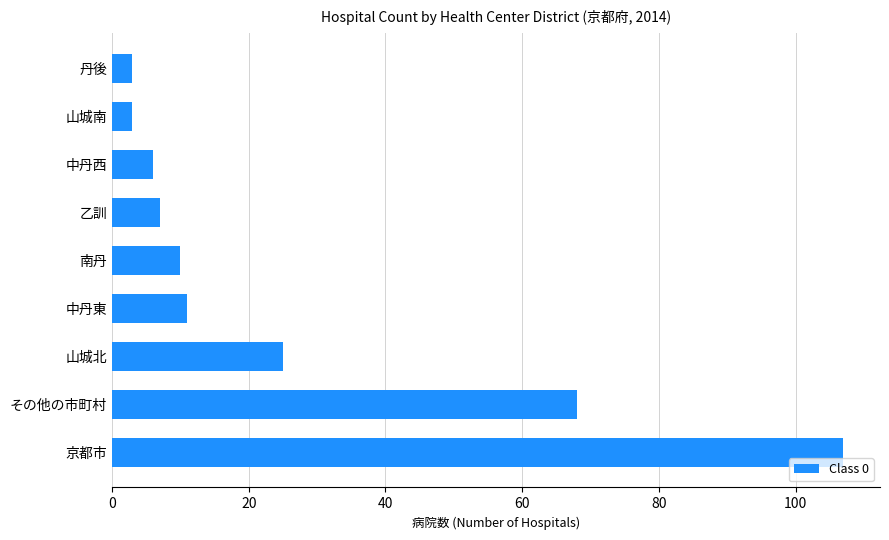

Reading bottom to top, what are all the values shown in this chart?

京都市=107	その他の市町村=68	山城北=25	中丹東=11	南丹=10	乙訓=7	中丹西=6	山城南=3	丹後=3